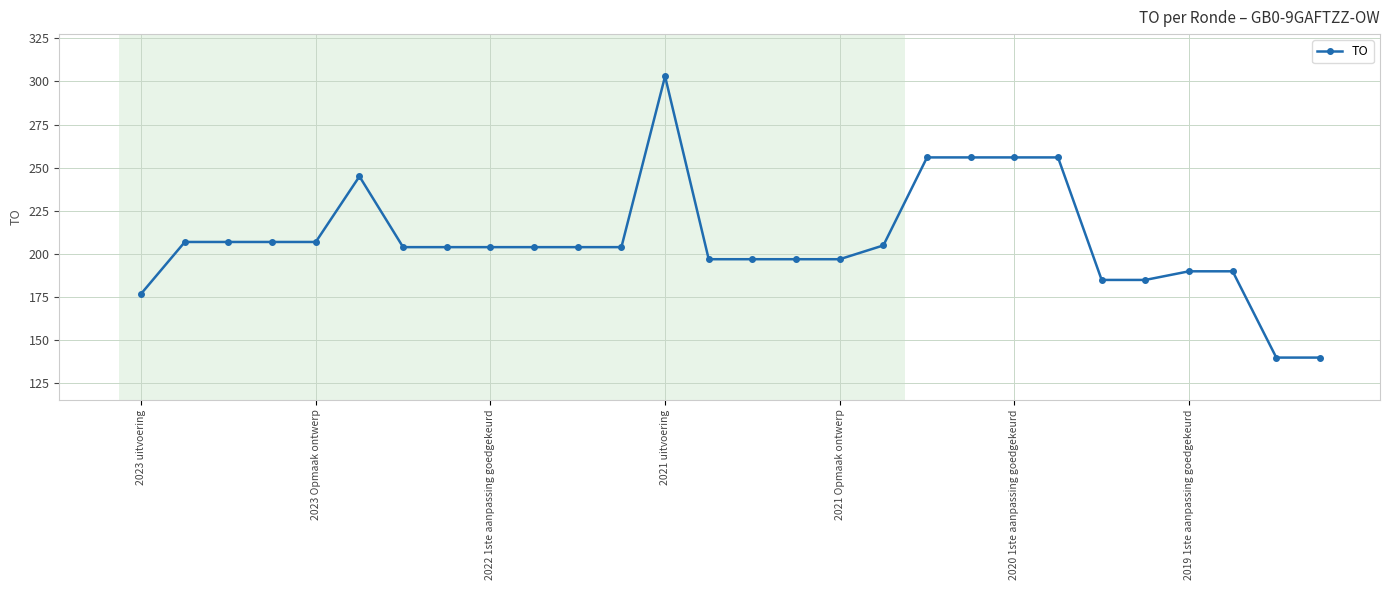

What is the sum of all values?

5824